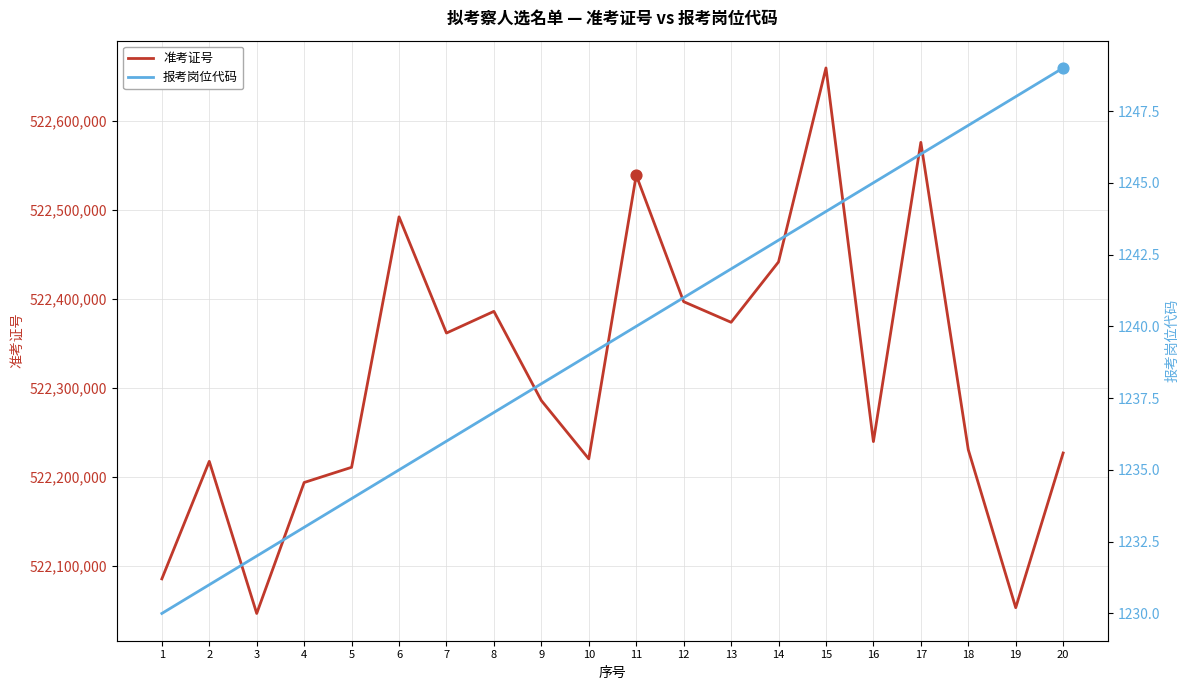

Which series reaches the minimum Y coordinate?

报考岗位代码